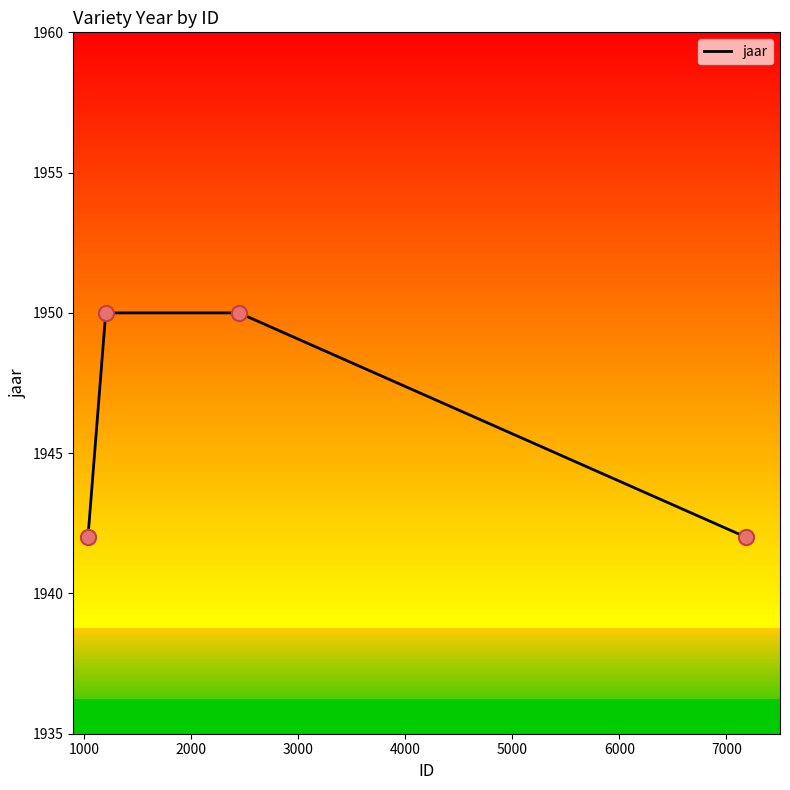

What is the lowest value of the jaar series?

1942